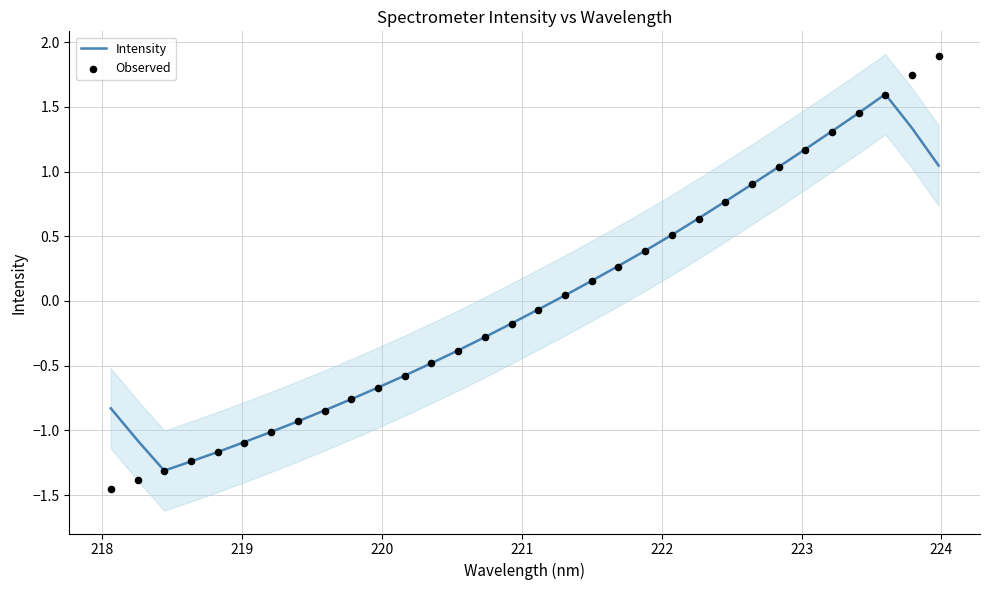

What is the minimum value for Intensity?

-1.3